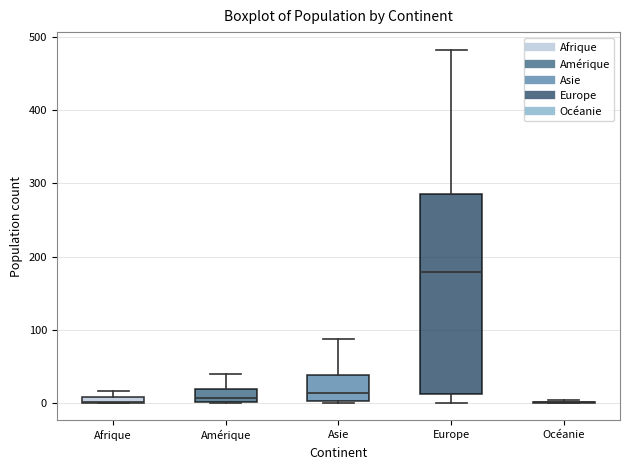

Which box is the tallest, from its lower edge to its upper edge?

Europe